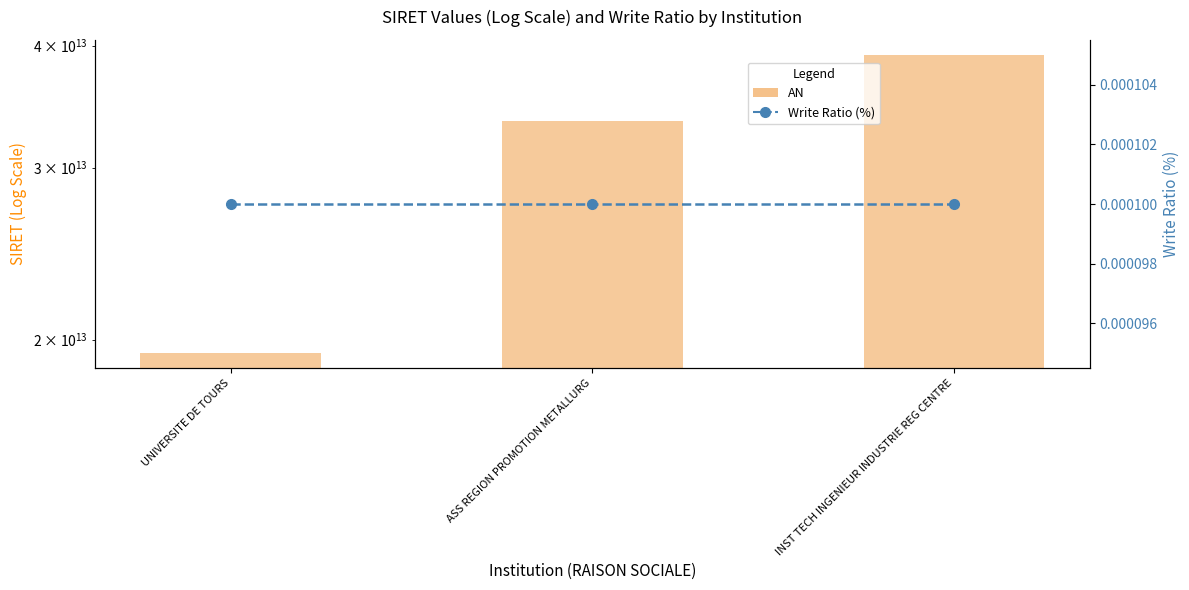

Is it true that Write Ratio (%) equals 0.0 at ASS REGION PROMOTION METALLURG?

True